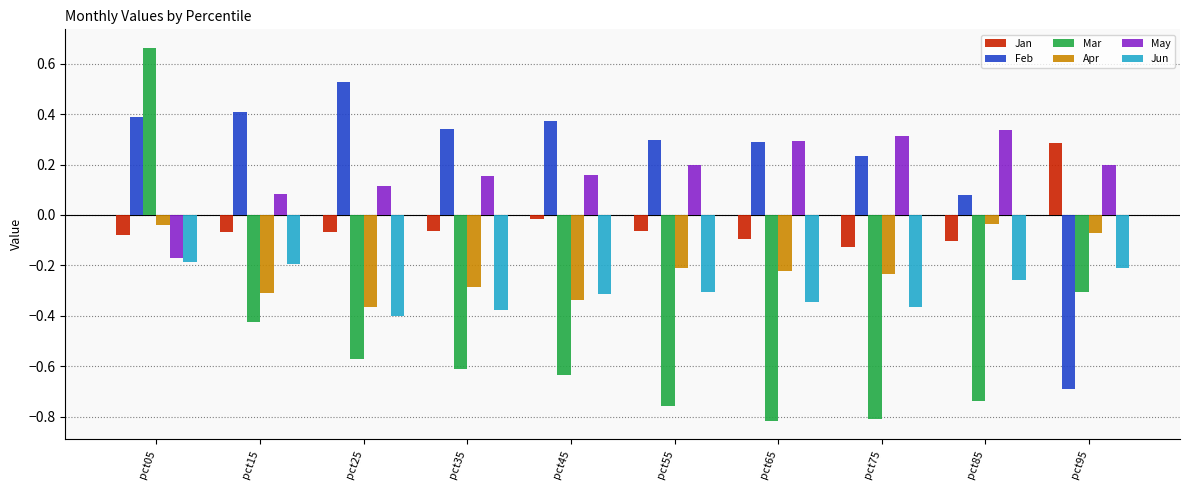

Rank the series at pct45 from lowest to highest value.

Mar, Apr, Jun, Jan, May, Feb